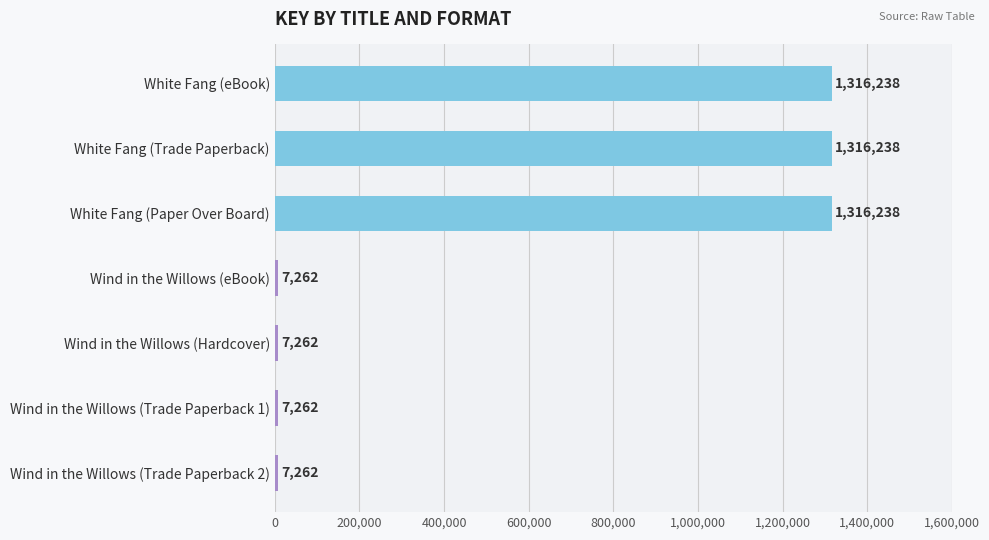

Read the value at Wind in the Willows (Trade Paperback 2), to the nearest 50.

7250